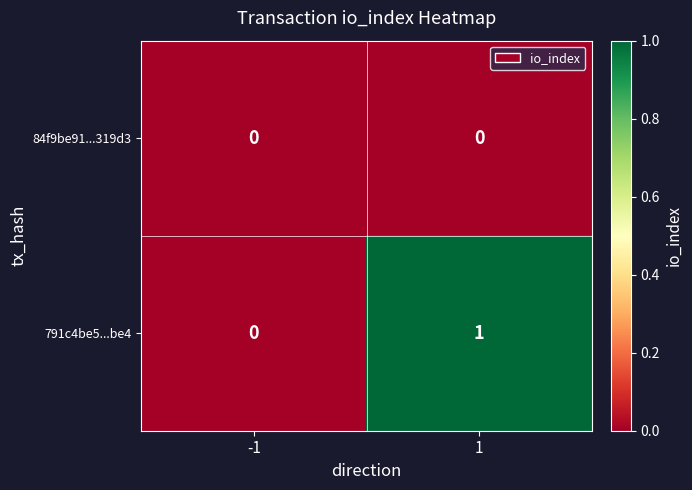

Which series changed the most between -1 and 1?

791c4be5...be4